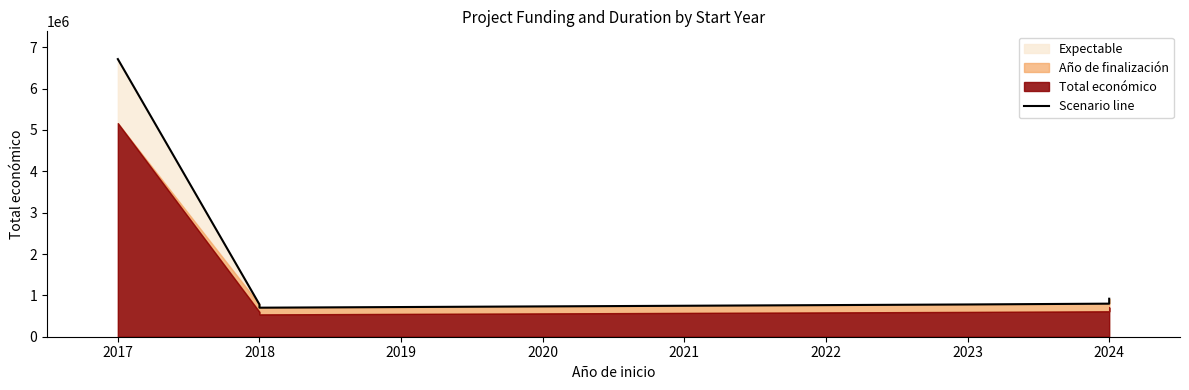

What is the difference between the maximum and minimum values?

6010335.5